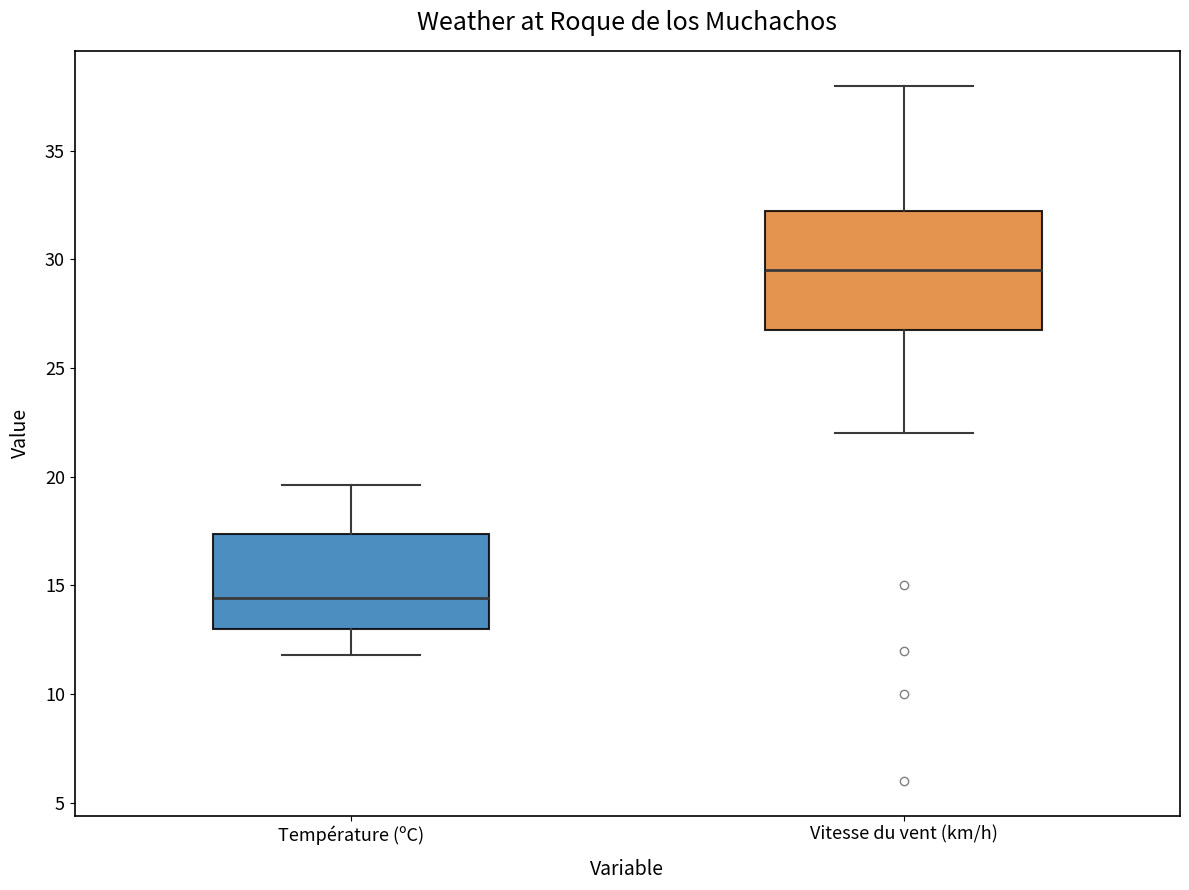

Which box has the lowest median line?

Température (ºC)